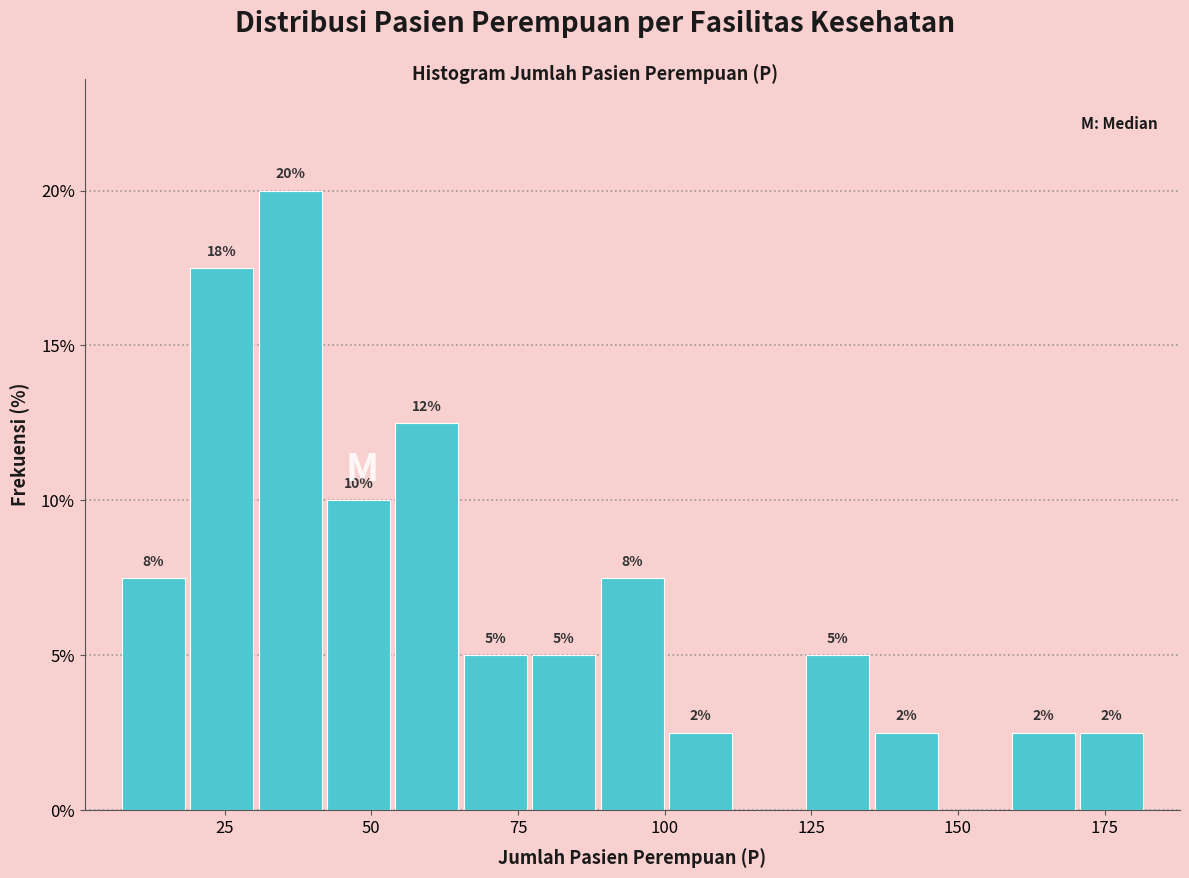

Around what value on the x-axis is the tallest bar? Give the approximate position of its centre, as read against the axis.

35